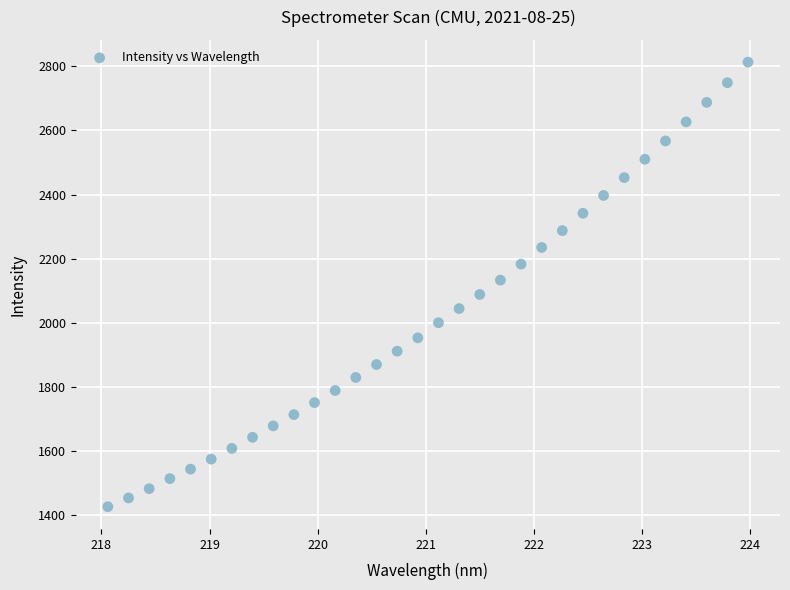

What is the range of Y values (max minus min)?

1387.2